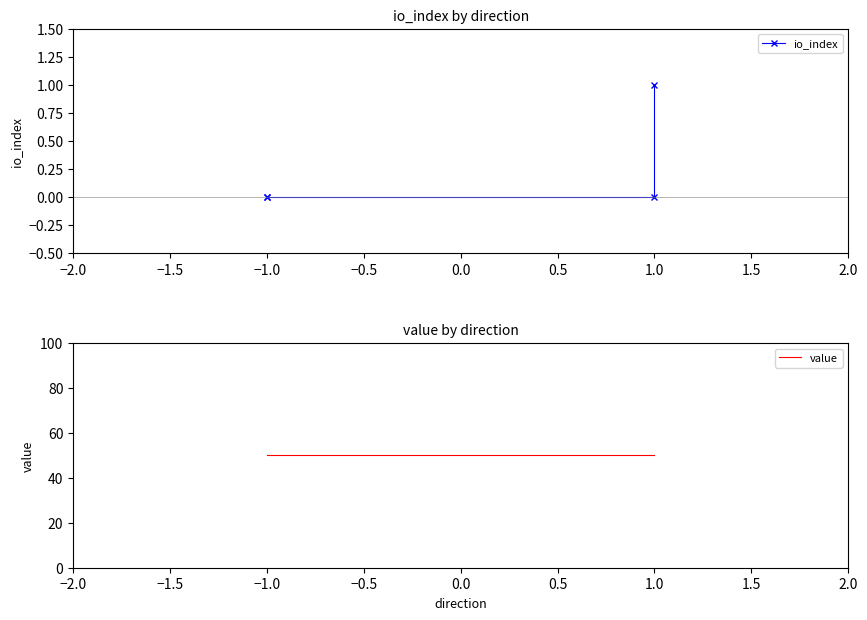

True or false: value has more than 0 points higher than both neighbors.

False